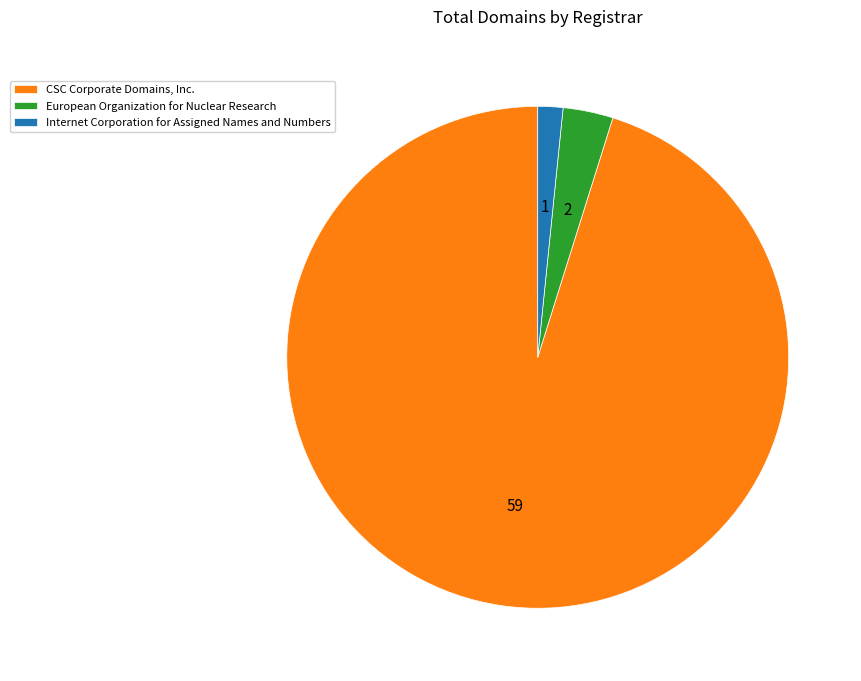

Do European Organization for Nuclear Research and CSC Corporate Domains, Inc. together represent more than half of the pie?

Yes